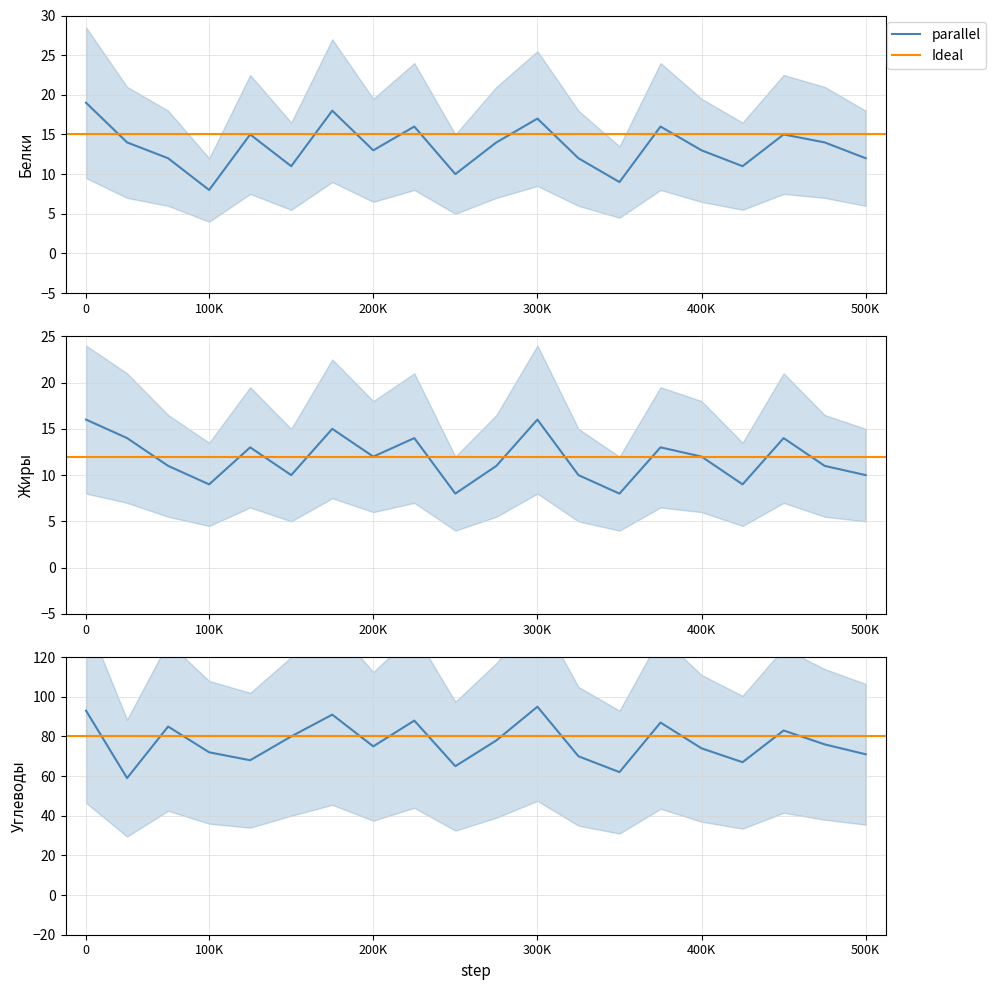

Rank the series at 0 from lowest to highest value.

Жиры, Белки, Углеводы